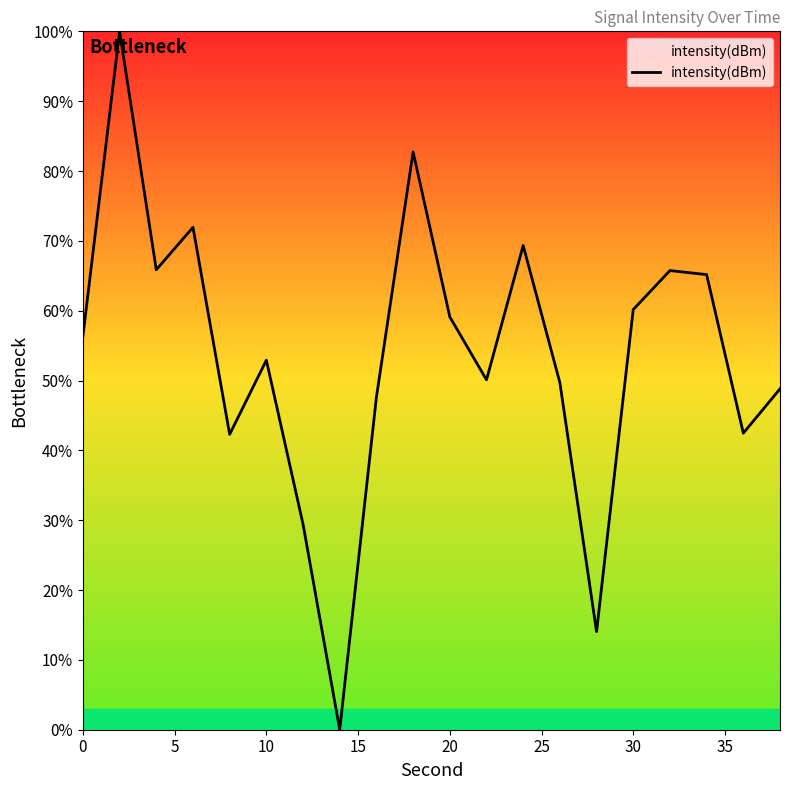

What is the difference between the maximum and minimum values?

100.0